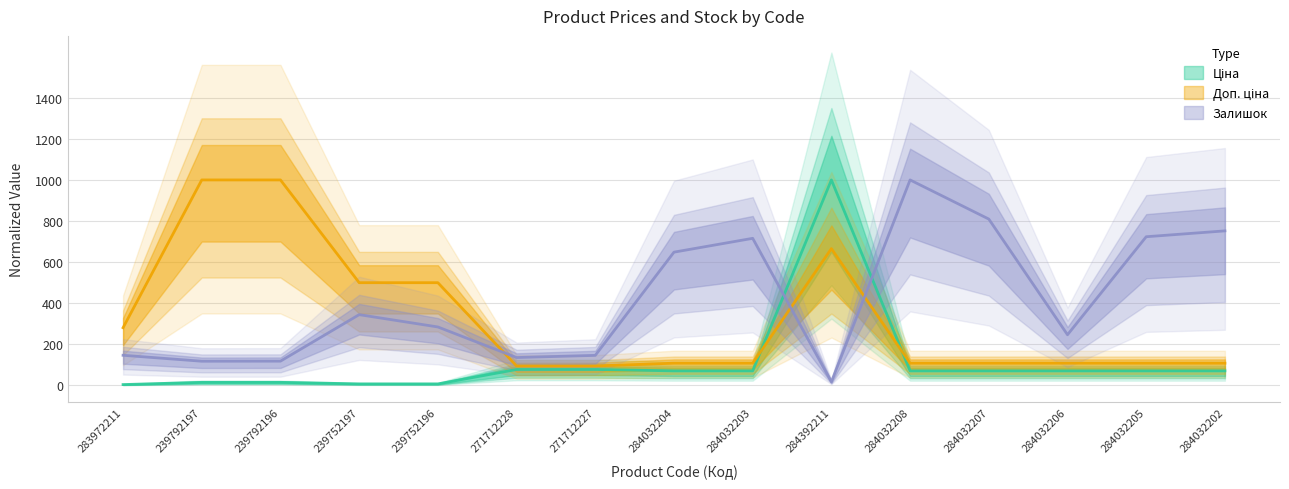

What is the minimum value shown in the chart?

4.2